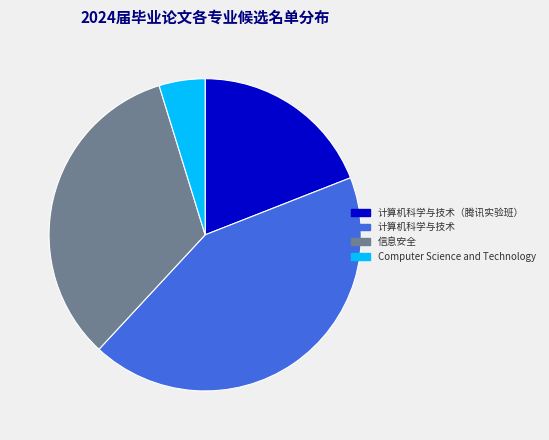

What is the largest slice in the pie chart?

计算机科学与技术